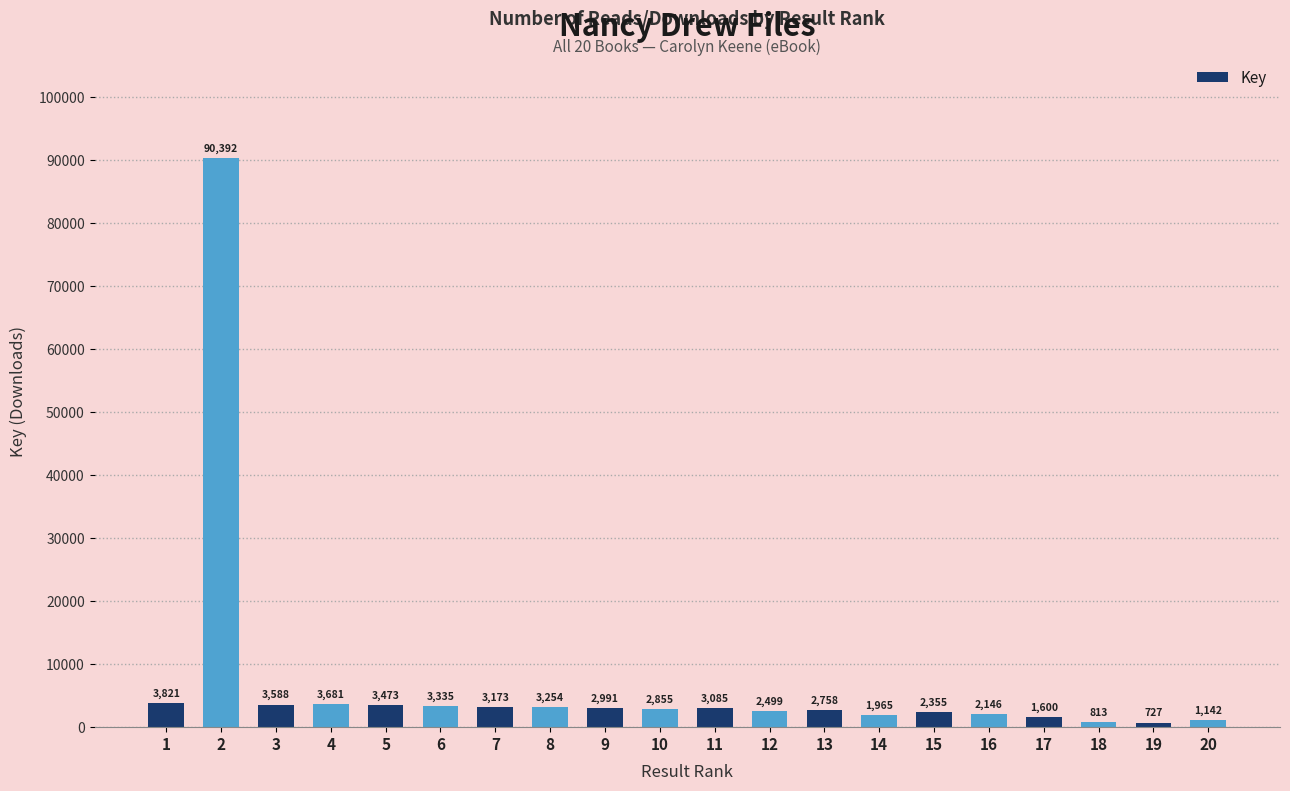

List the labels in order of value, largest first.

2, 1, 4, 3, 5, 6, 8, 7, 11, 9, 10, 13, 12, 15, 16, 14, 17, 20, 18, 19